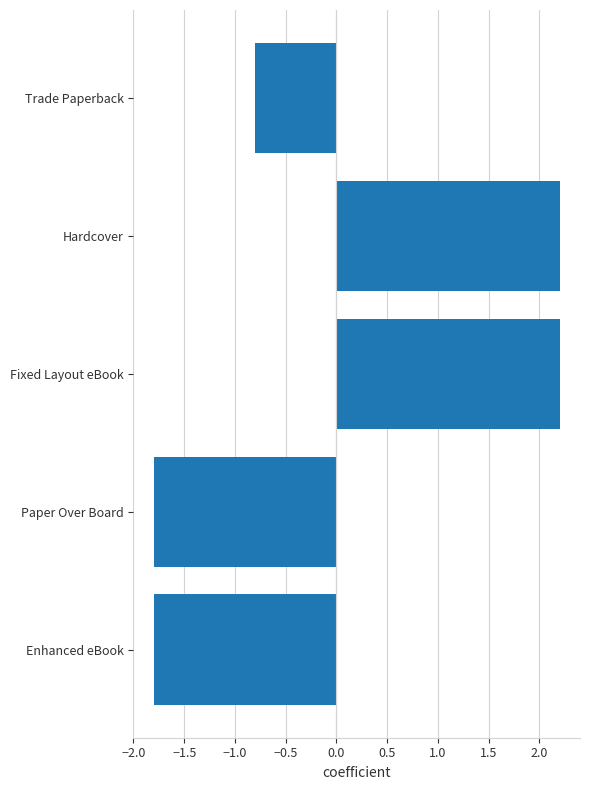

What is the difference between the maximum and minimum values?

4.0